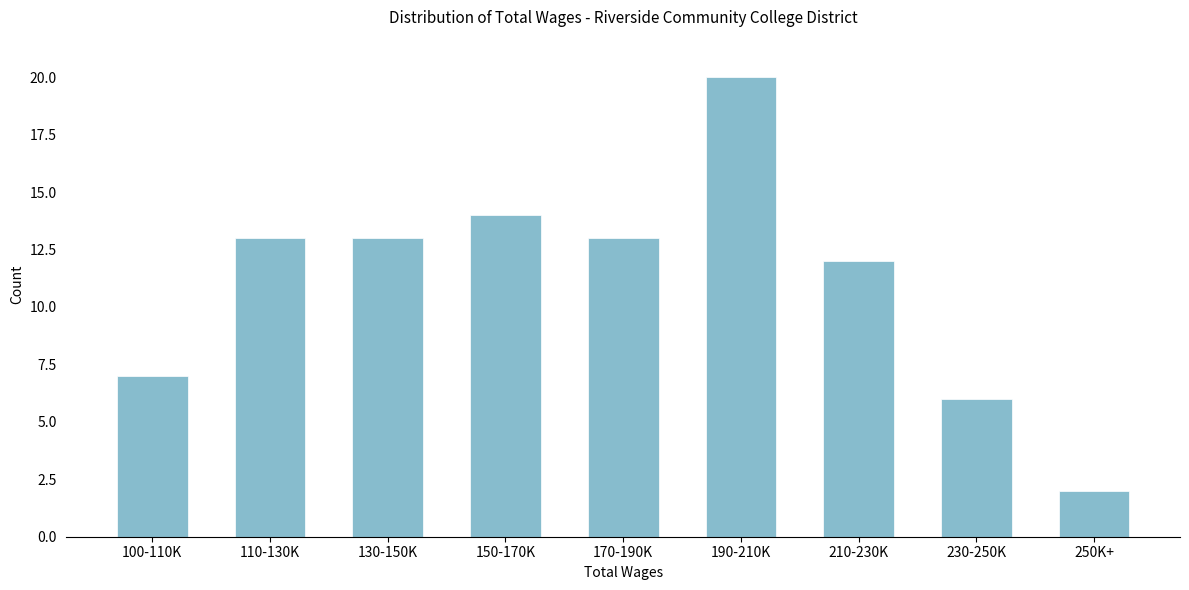

Reading left to right, extract all data points from this chart.

100-110K=7	110-130K=13	130-150K=13	150-170K=14	170-190K=13	190-210K=20	210-230K=12	230-250K=6	250K+=2